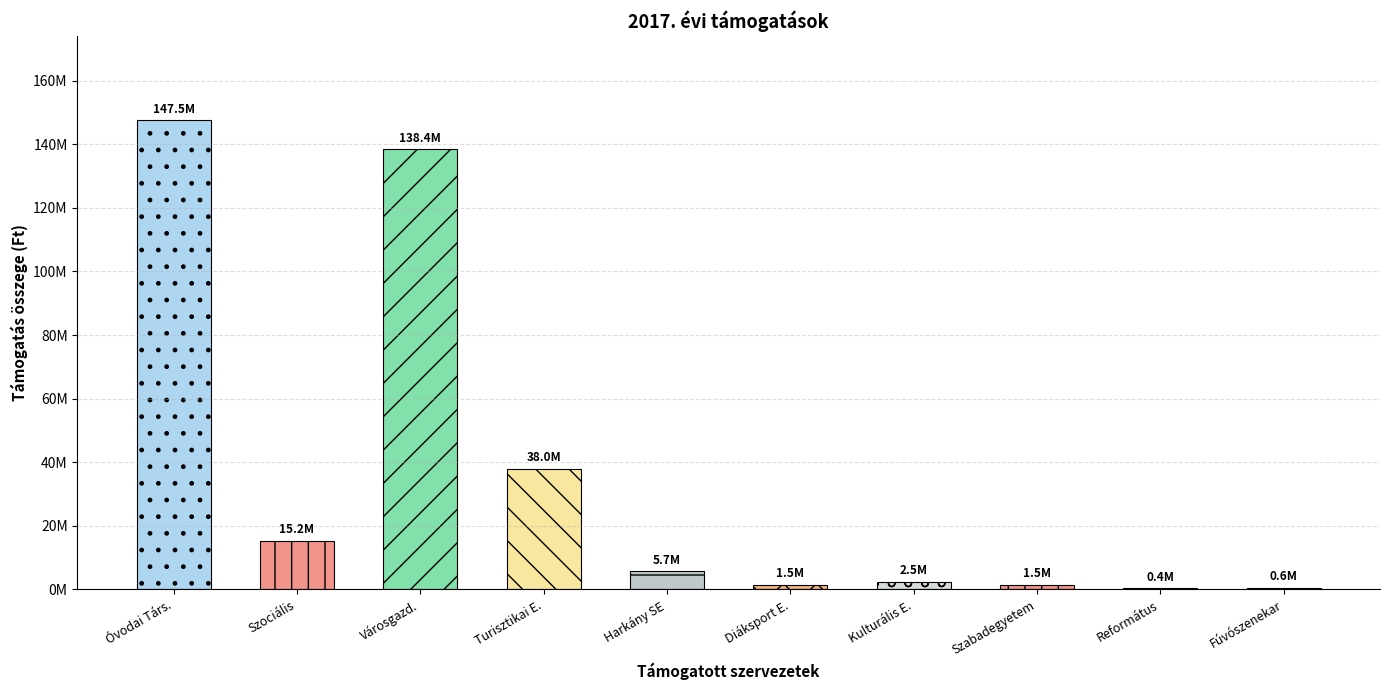

What is the sum of all 2017.évi mód.előirányzat (Ft) values?

351297181